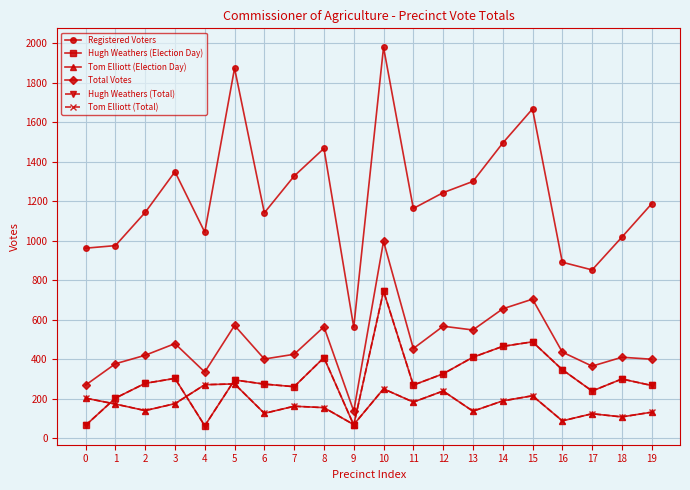

Reading right to left, transcribe all the data shown in this chart.

Registered Voters: 1188	1019	853	892	1668	1495	1301	1244	1164	1980	563	1468	1328	1142	1874	1044	1350	1144	976	963
Hugh Weathers (Election Day): 268	301	240	348	489	466	411	327	270	746	68	409	262	275	296	64	304	279	204	66
Tom Elliott (Election Day): 133	109	125	89	216	190	138	240	184	251	70	156	163	127	276	272	176	141	174	204
Total Votes: 401	411	366	437	705	656	549	568	455	998	138	565	426	402	572	336	480	421	378	270
Hugh Weathers (Total): 268	301	240	348	489	466	411	327	270	746	68	409	262	275	296	64	304	279	204	66
Tom Elliott (Total): 133	109	125	89	216	190	138	240	184	251	70	156	163	127	276	272	176	141	174	204